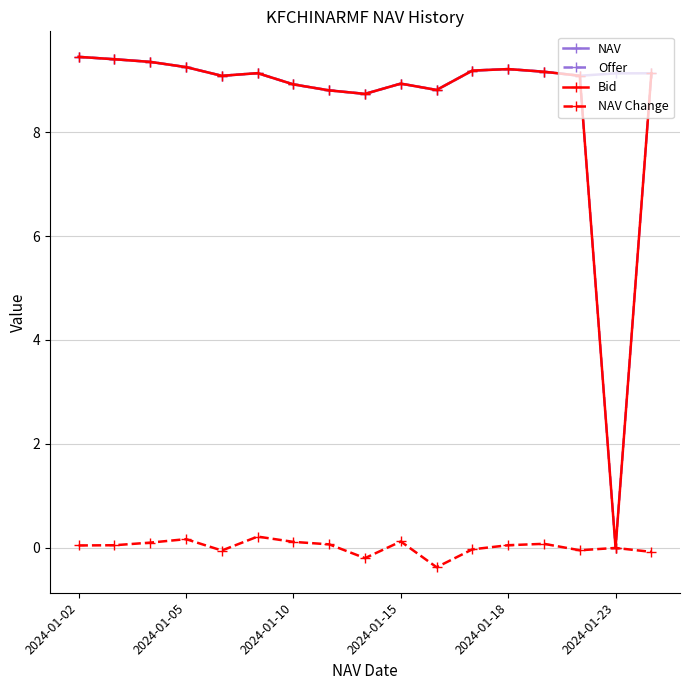

How many data points in NAV are less than 9?

5